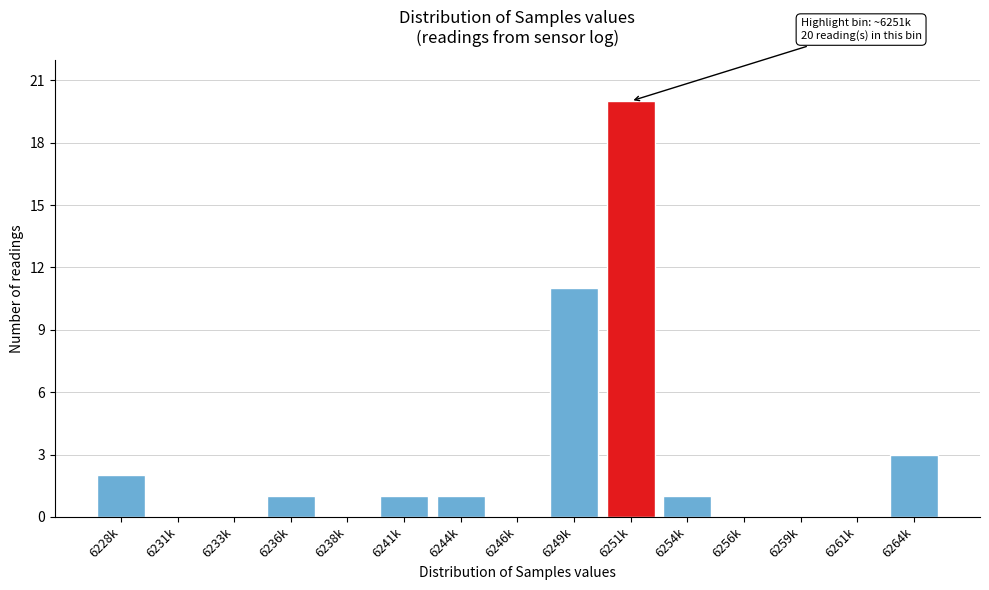

Approximately how many times larger is the value at 6241k compared to 6228k?

0.5